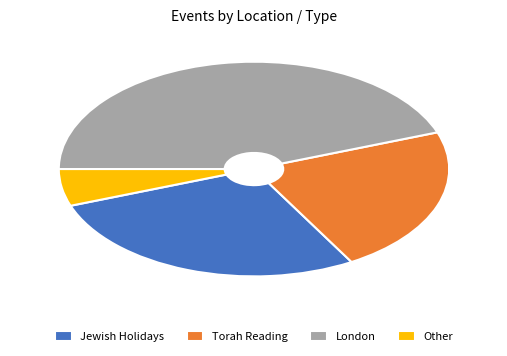

Do Torah Reading and Other together represent more than half of the pie?

No